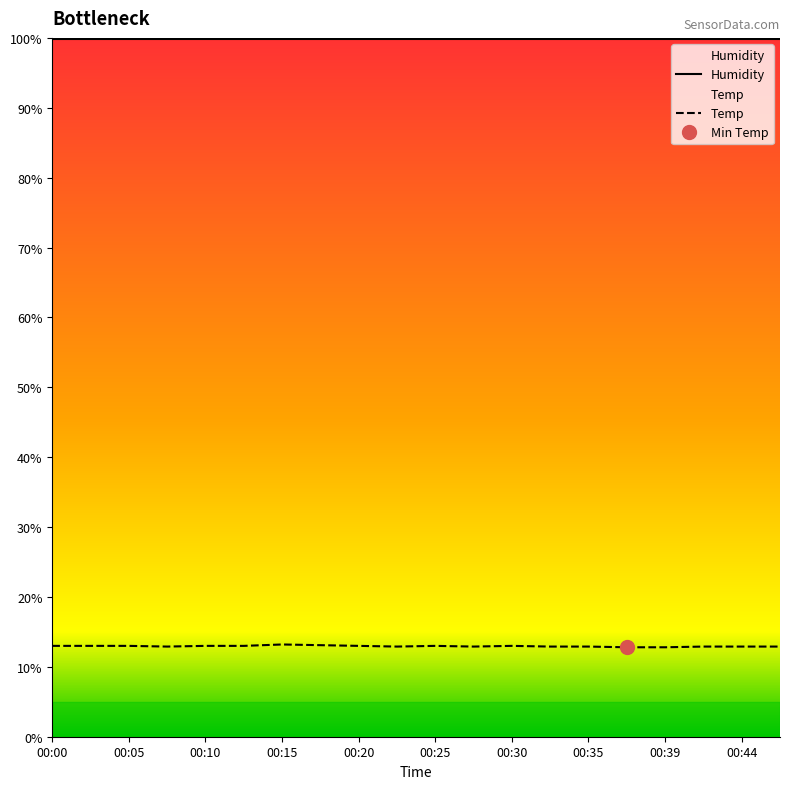

The Humidity series shows 99.9 at 00:35. True or false?

True